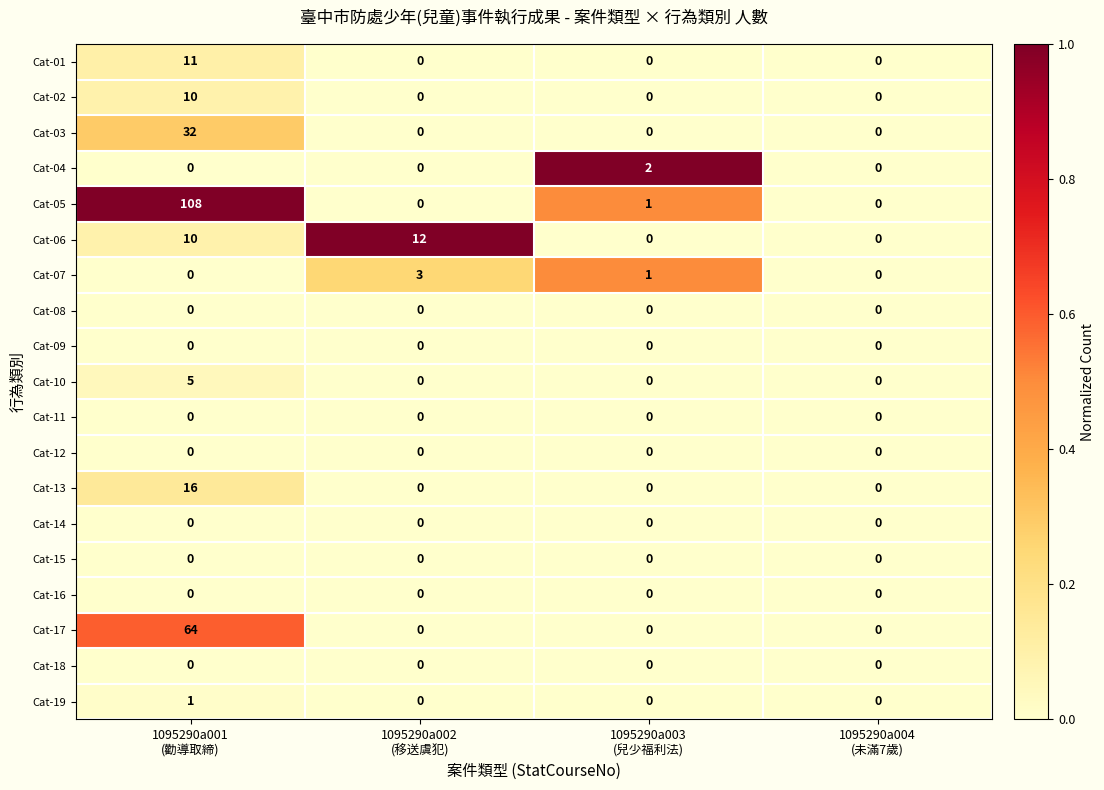

What is the sum of all Cat-01 values?

11